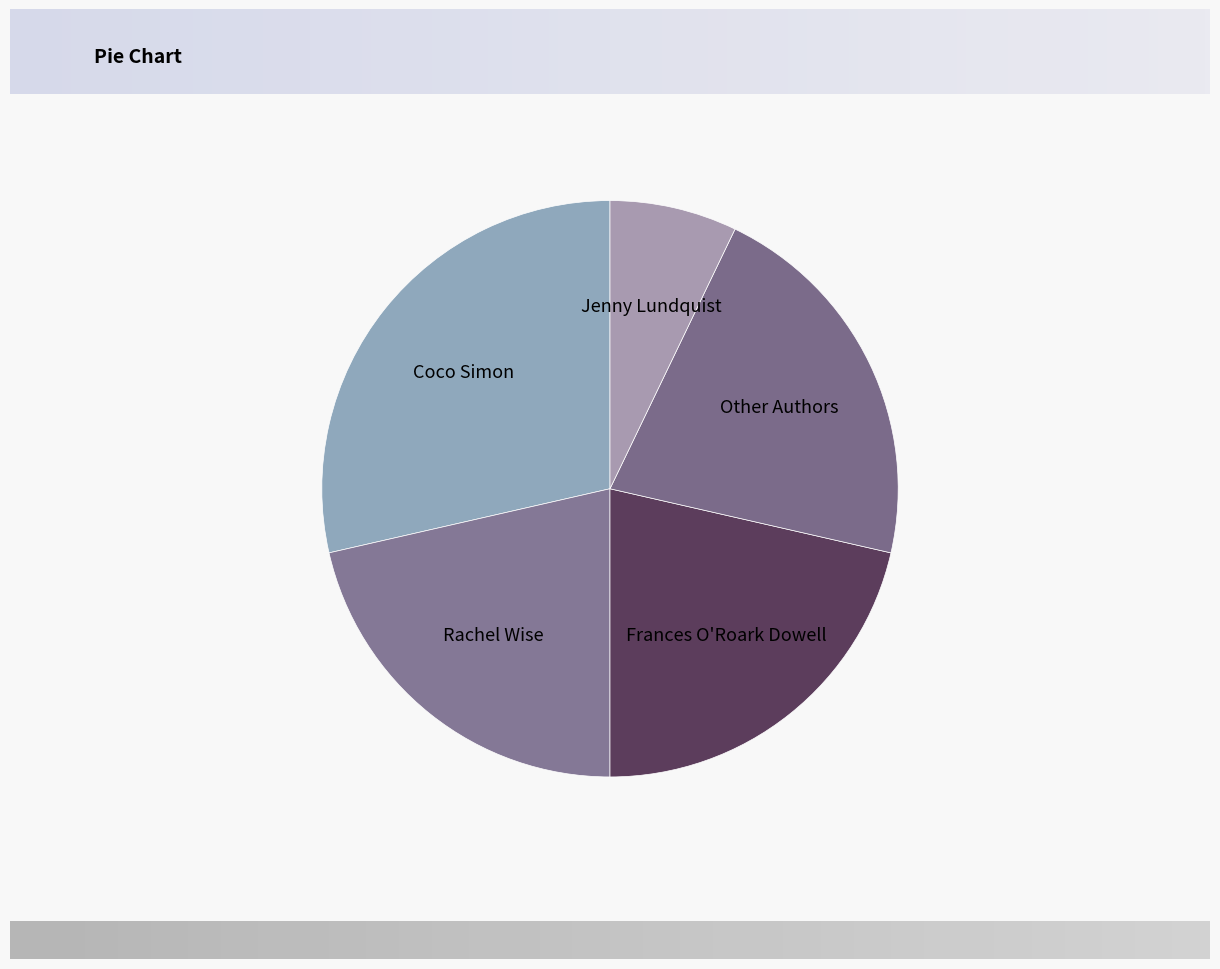

True or false: Coco Simon accounts for 29% of the total.

True